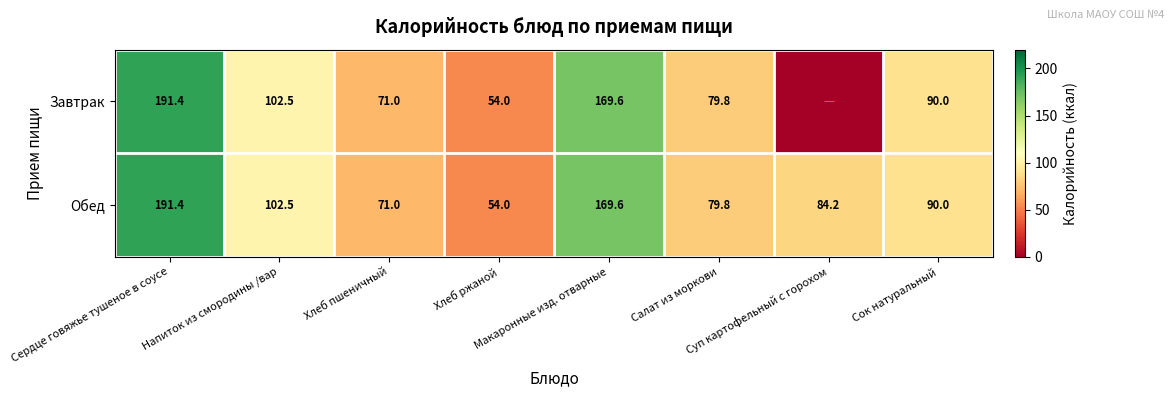

What is the average value of the Обед series?

105.3